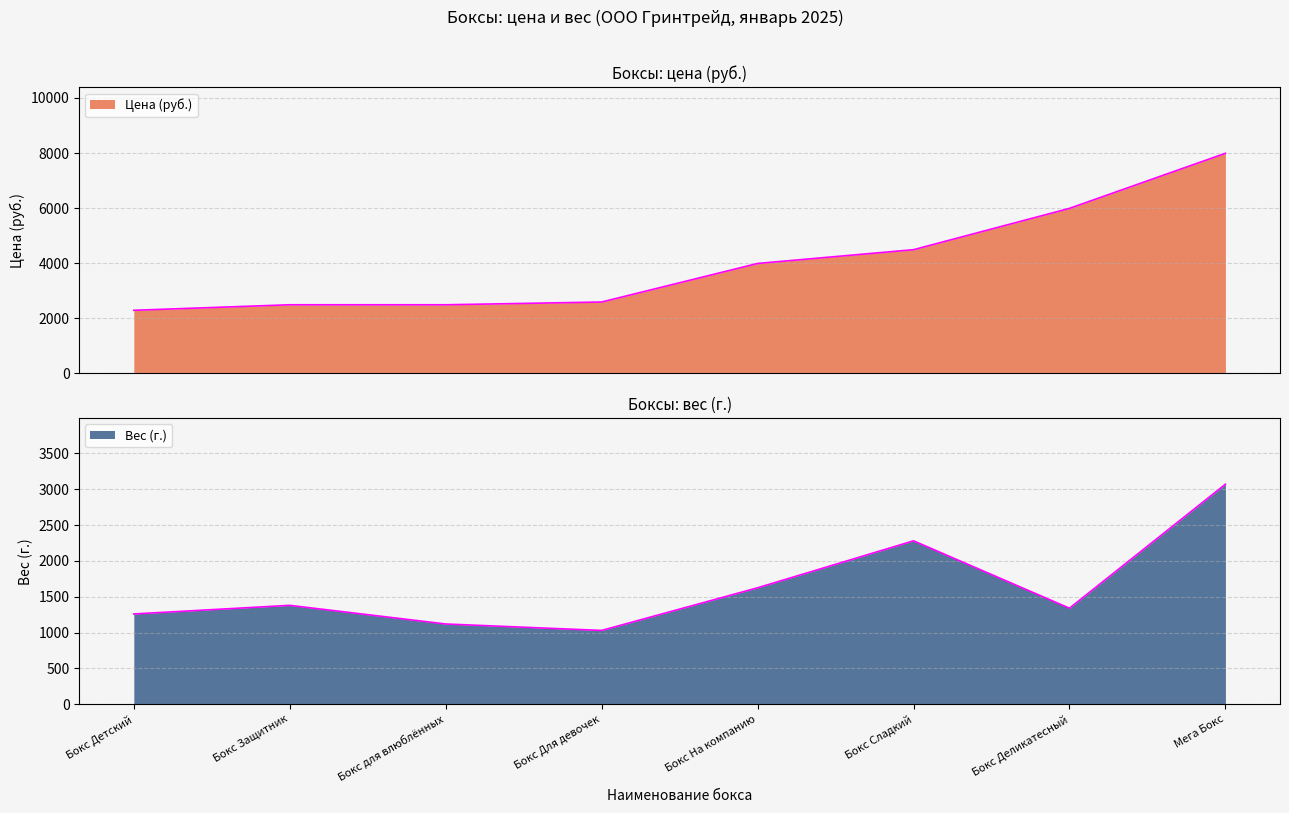

What is the value of the Цена (руб.) point at the 3rd from the left?

2490